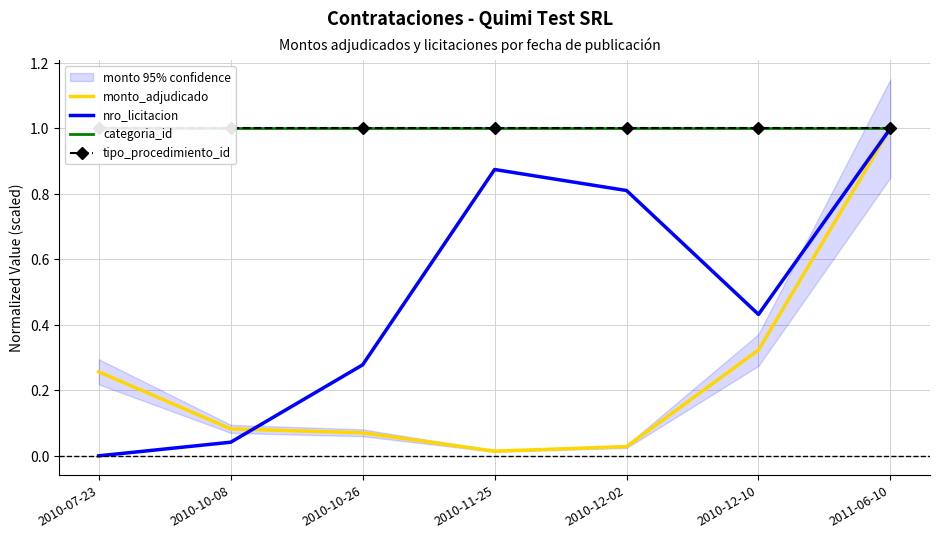

True or false: monto_adjudicado has more than 2 points higher than both neighbors.

False